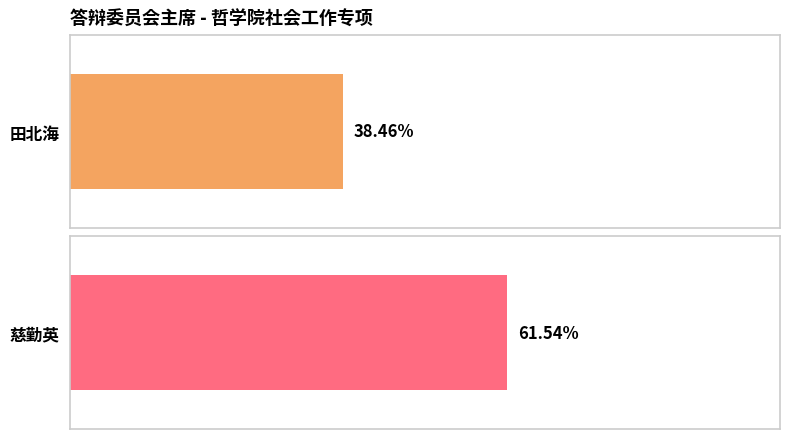

What are all the series names shown in the legend?

田北海, 慈勤英